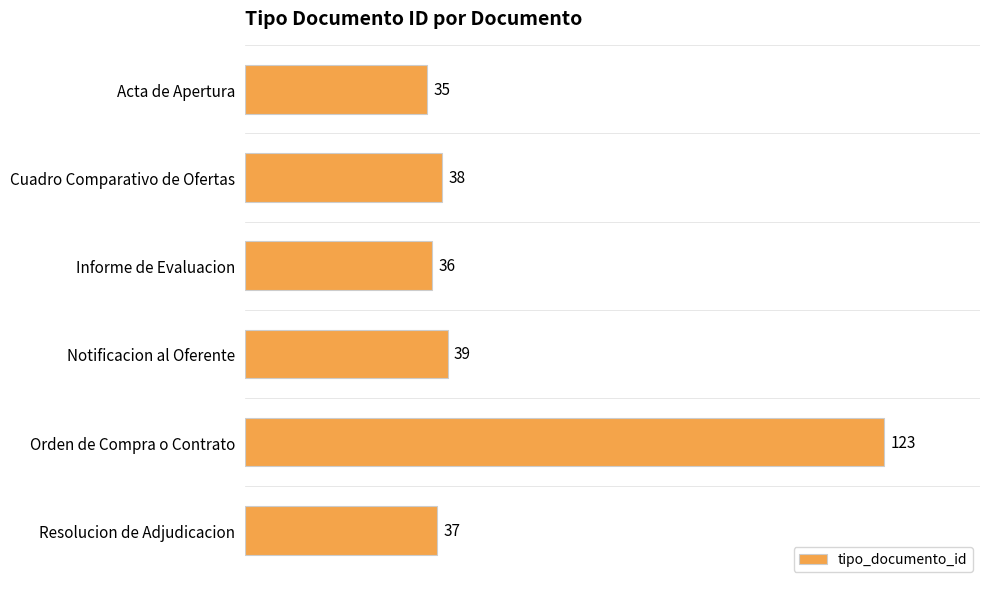

Which category has the highest value across all series?

Orden de Compra o Contrato